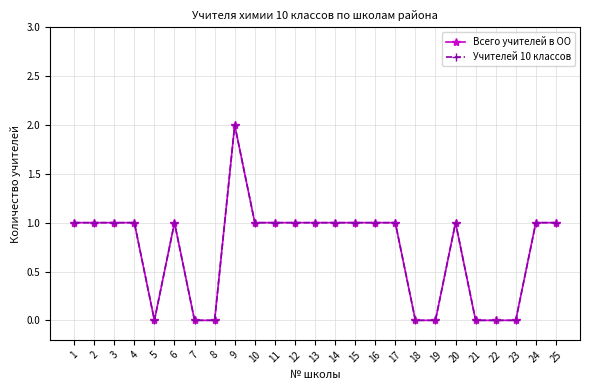

Is this an area chart (filled region under the line)?

No